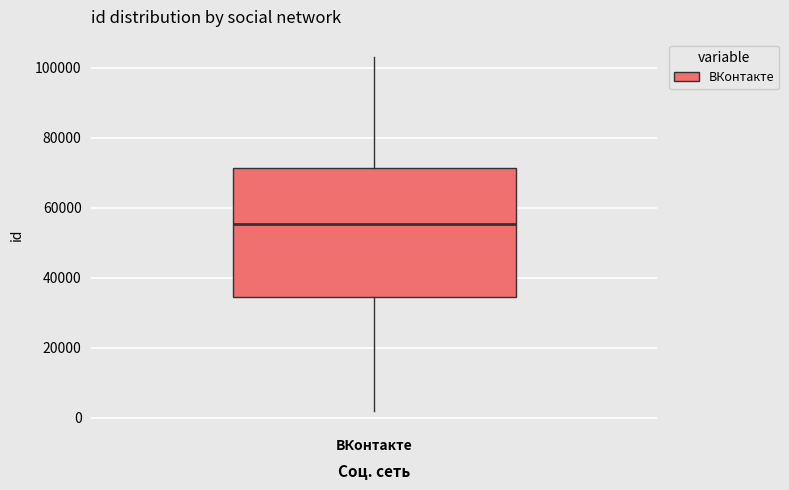

Transcribe this box plot: give where the median line is, the range the box spans, and where the two whiskers end, as read against the y-axis. The values are not printed on the chart, so give them approximately, as read against the axis.

median 56000, box 34000 to 72000, whiskers 2000 to 102000